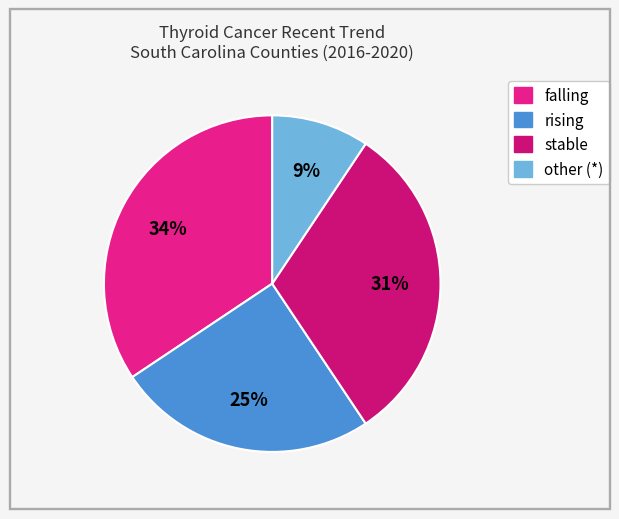

To the nearest percent, what is the difference between the rising and stable slice percentages?

6%